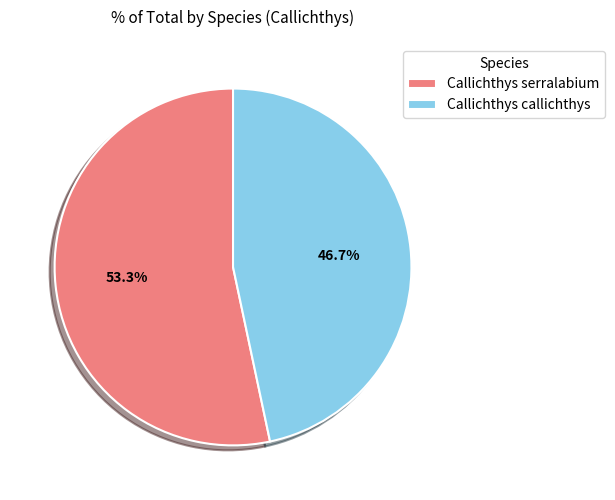

Combined, what portion of the pie is Callichthys callichthys and Callichthys serralabium?

100.0%